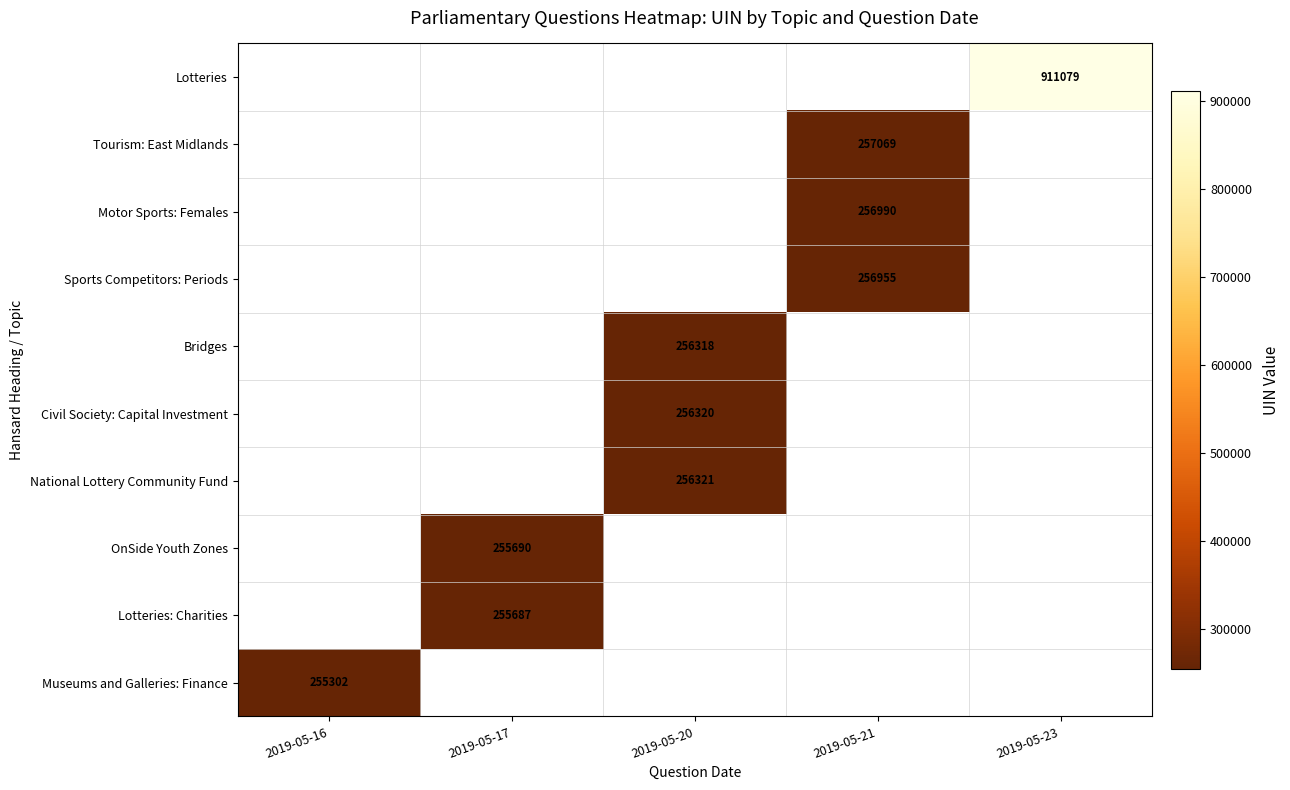

The OnSide Youth Zones series shows 337735 at 2019-05-17. True or false?

False